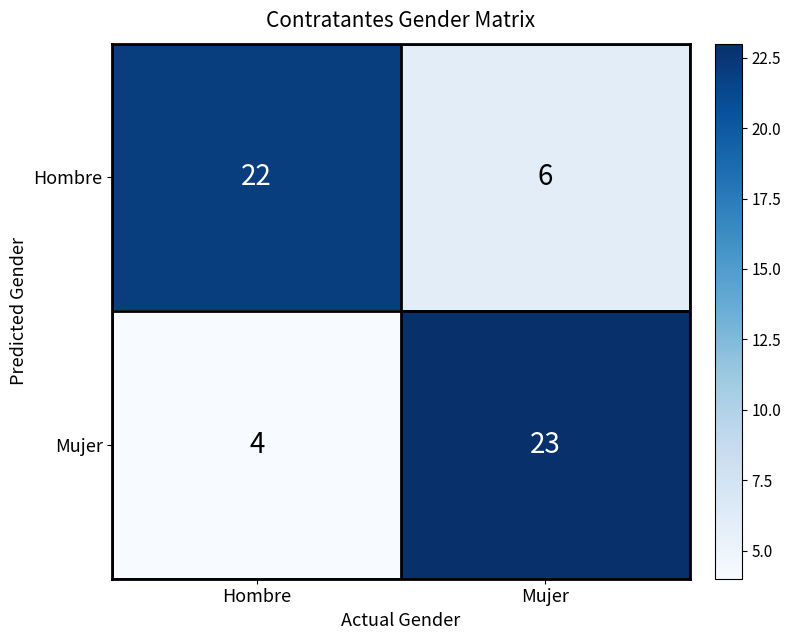

What is the sum of all Hombre values?

28